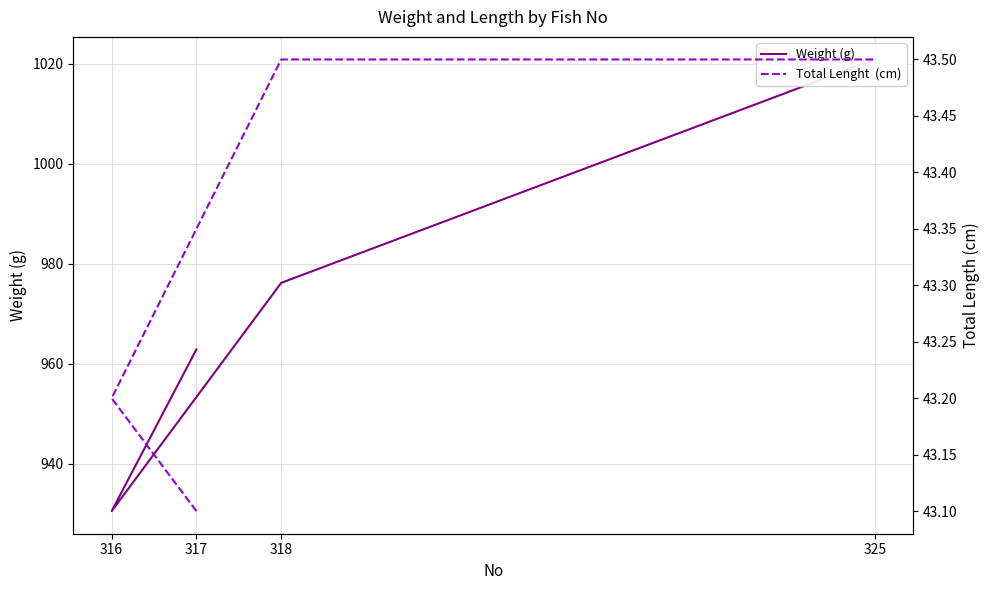

Which series has the widest spread of values?

Weight (g)